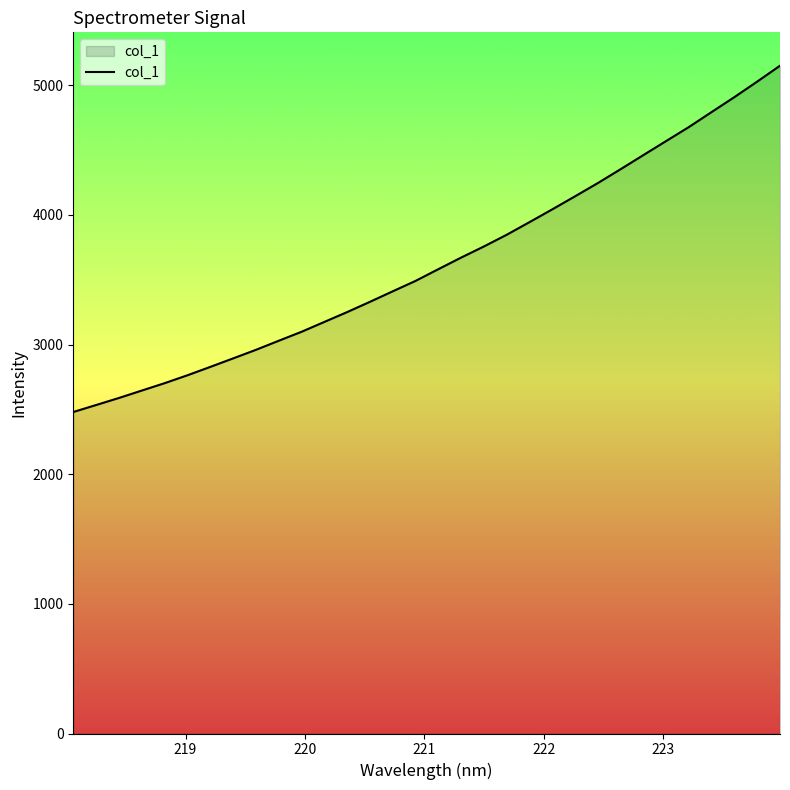

Reading left to right, extract all data points from this chart.

2479.6	2533.4	2587.7	2644.8	2701.7	2762.7	2827.1	2892.7	2958.7	3028.7	3098.0	3173.9	3249.8	3329.1	3410.1	3490.4	3580.8	3670.2	3756.1	3846.3	3943.6	4042.3	4142.9	4245.0	4352.0	4460.9	4569.3	4677.4	4793.4	4908.4	5028.0	5150.2